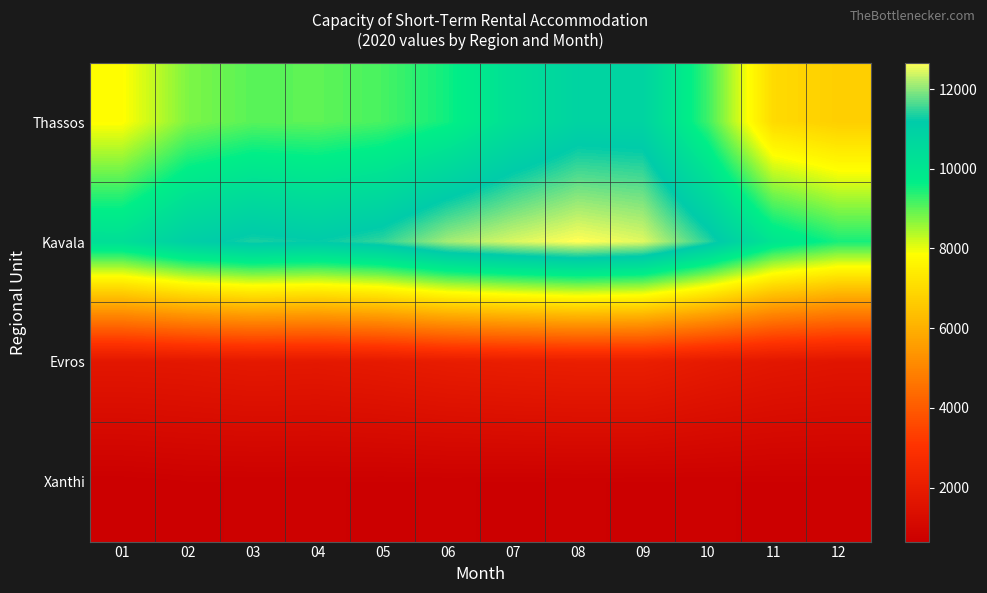

Which series changed the most between 07 and 08?

Thassos